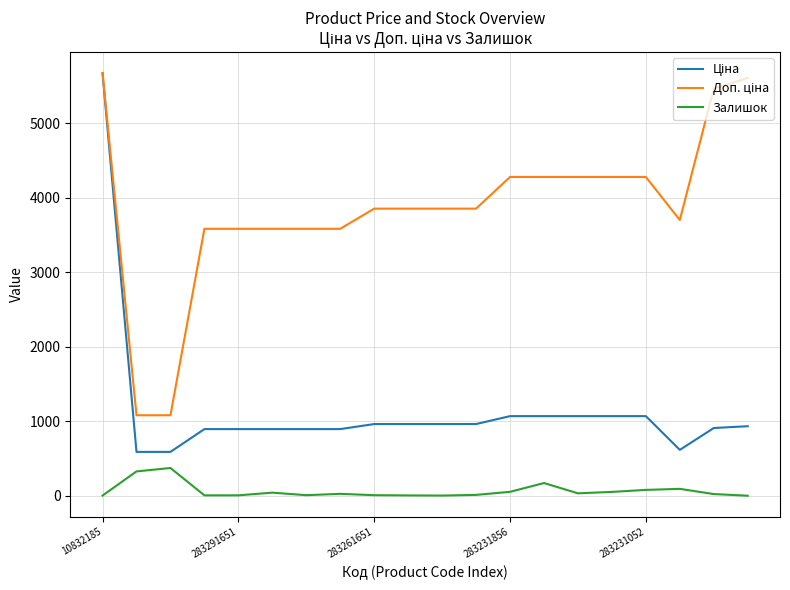

What is the greatest value displayed?

5673.8